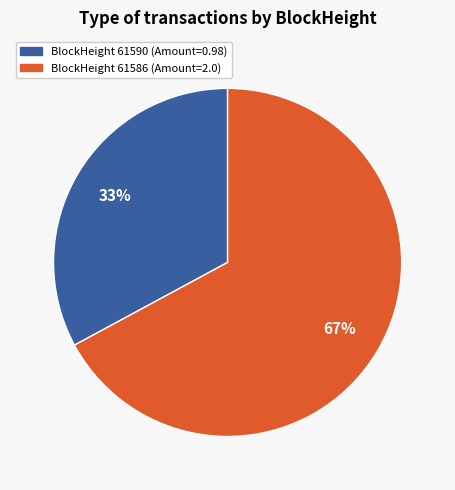

Does any single category account for the majority?

Yes